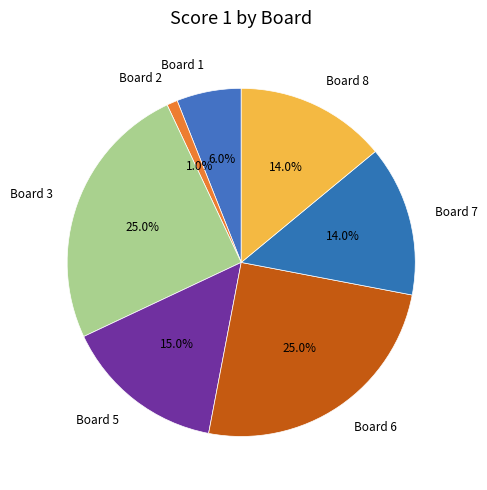

Is there a majority slice in this chart?

No